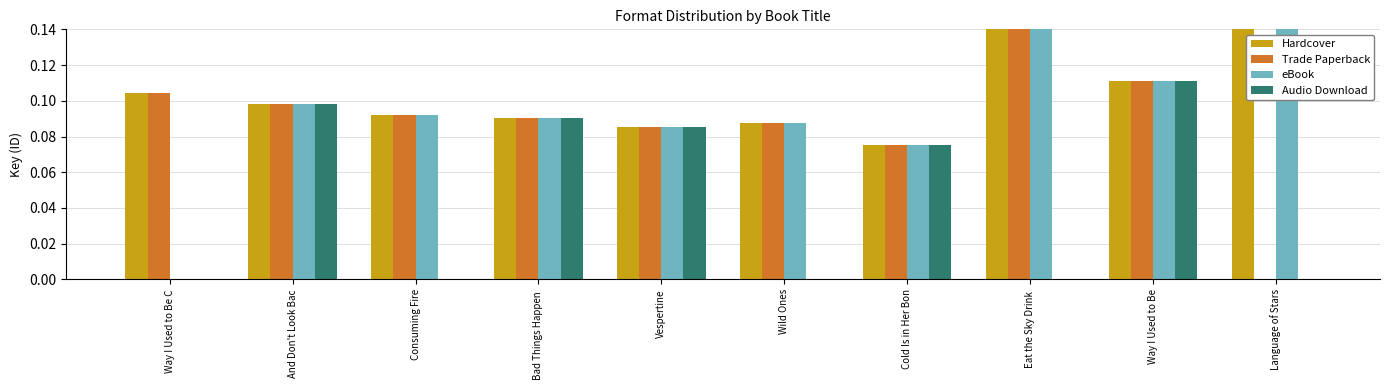

Which has a higher value, Cold Is in Her Bon or Way I Used to Be C?

Way I Used to Be C